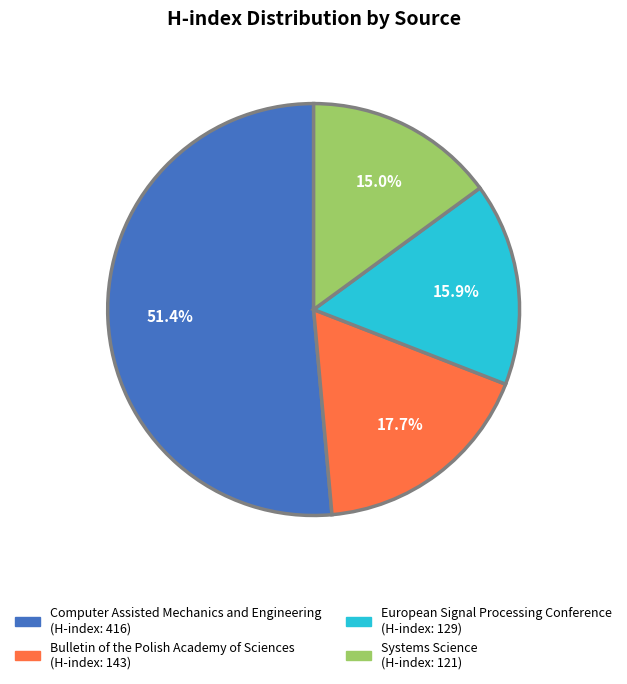

Between Computer Assisted Mechanics and Engineering and Systems Science, which is larger?

Computer Assisted Mechanics and Engineering